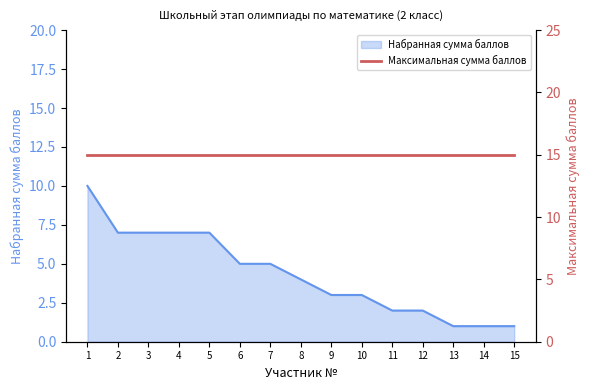

What is the sum of the values at 3 and 13?

8